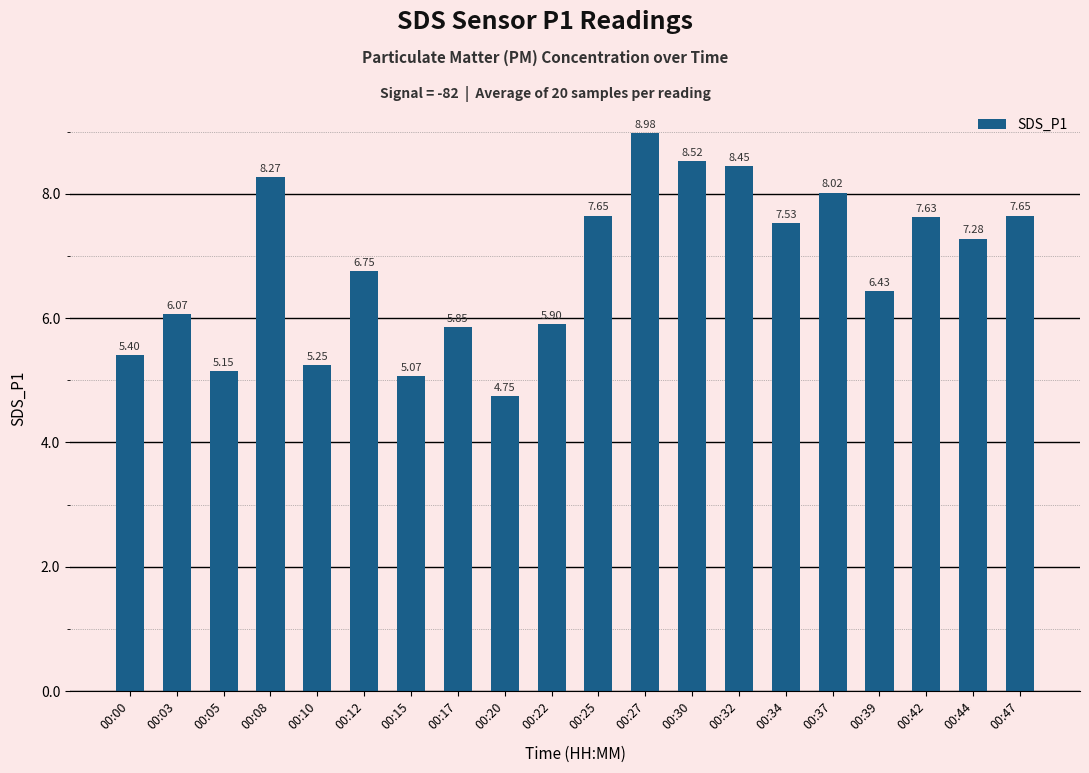

Which label corresponds to the smallest value in the chart?

00:20